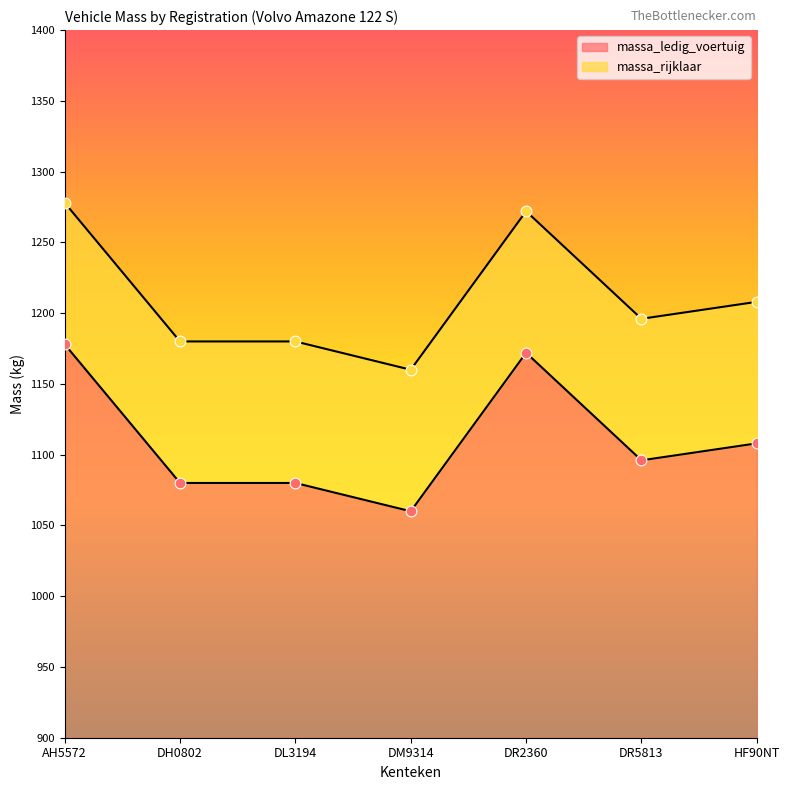

What are all the series names shown in the legend?

massa_ledig_voertuig, massa_rijklaar